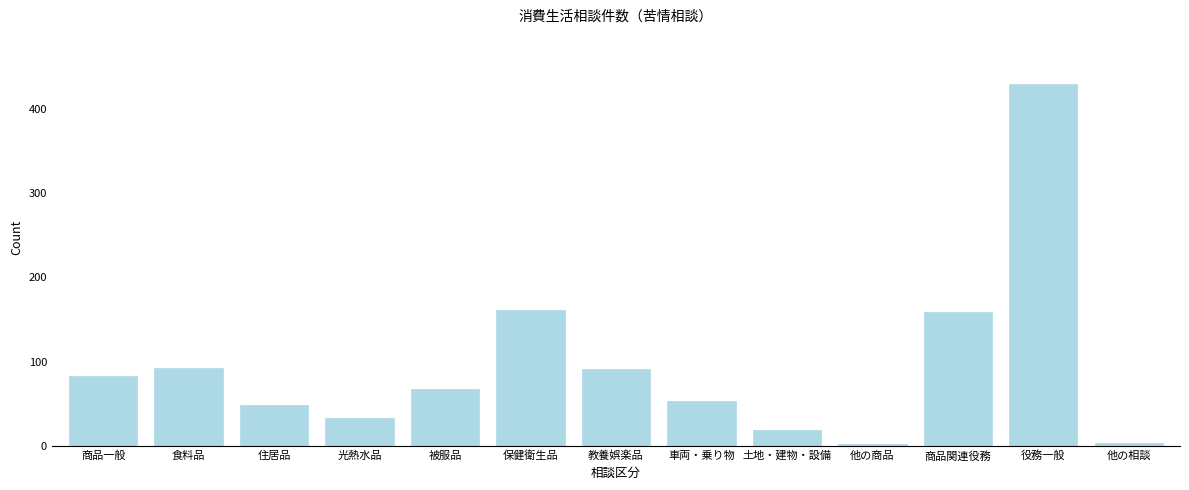

Read the value at 土地・建物・設備.

19